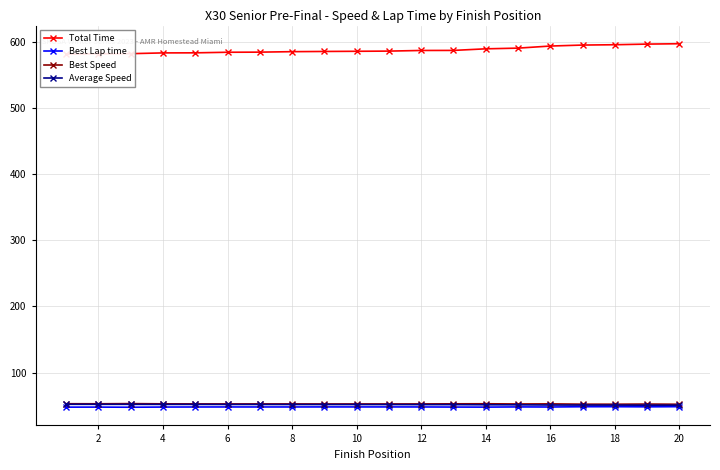

The value of Best Lap time at 16 is 16.5. True or false?

False